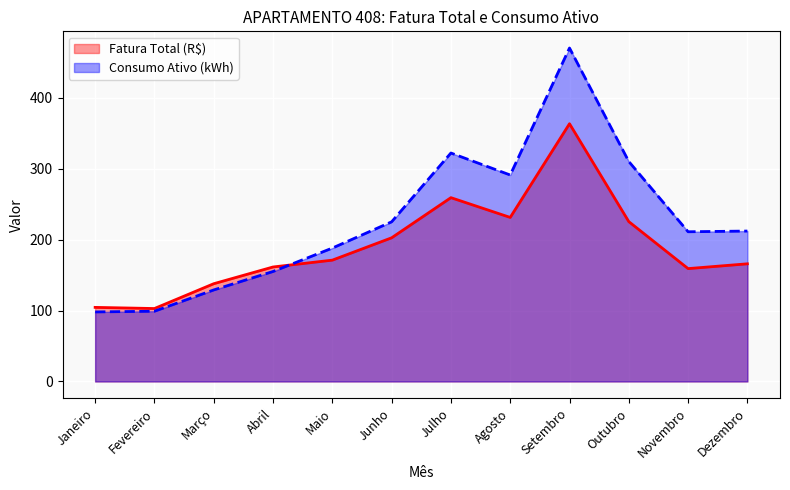

Which category has the highest value across all series?

Setembro